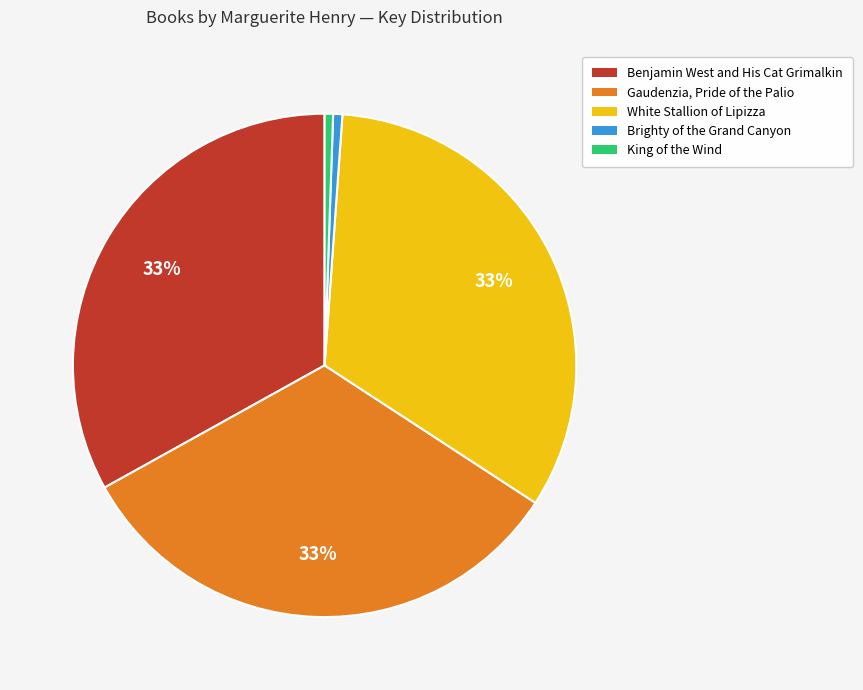

Which has a higher value, King of the Wind or Benjamin West and His Cat Grimalkin?

Benjamin West and His Cat Grimalkin